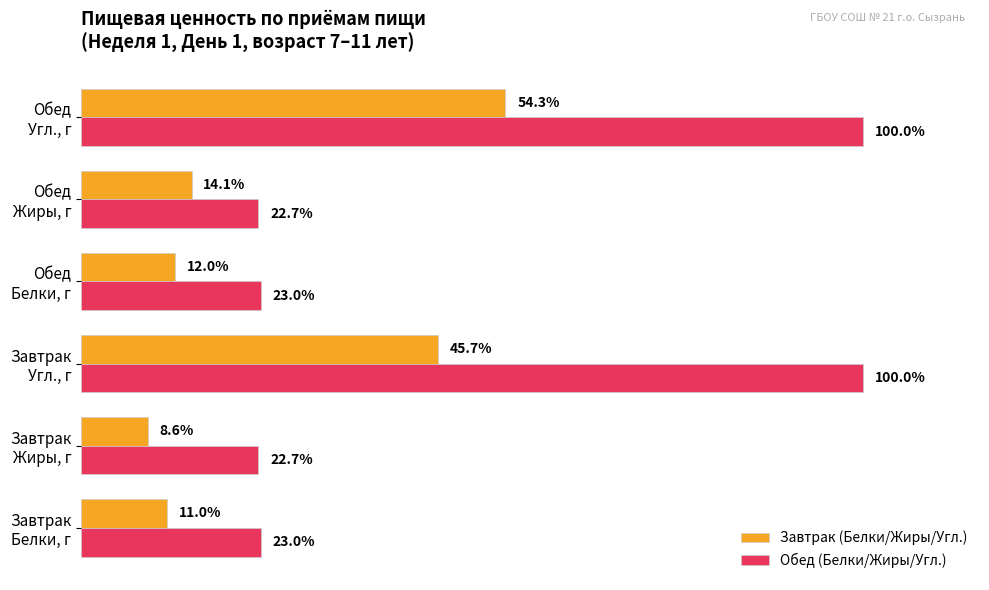

Rank the series by their average value, from highest to lowest.

Обед (Белки/Жиры/Угл.), Завтрак (Белки/Жиры/Угл.)